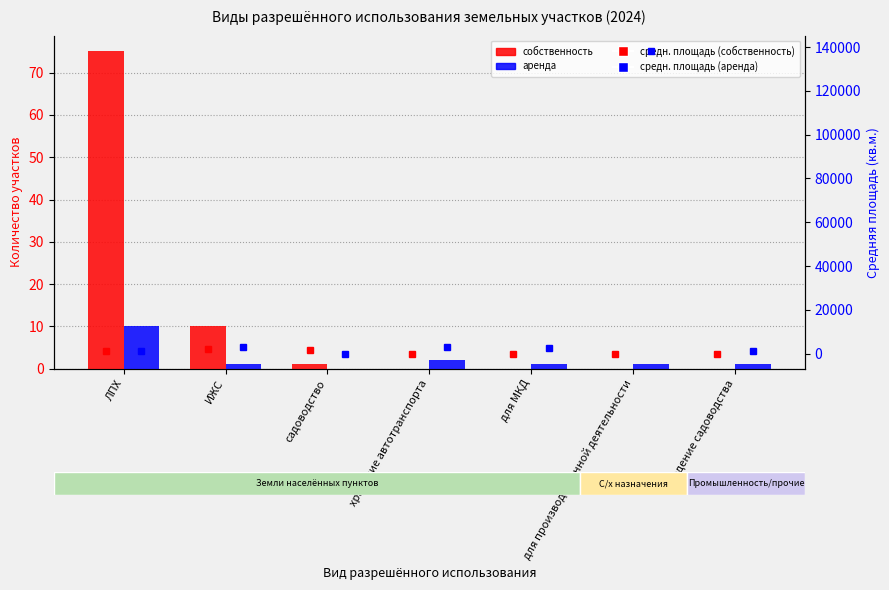

The value of средн. площадь (аренда) at садоводство is -87978.4. True or false?

False